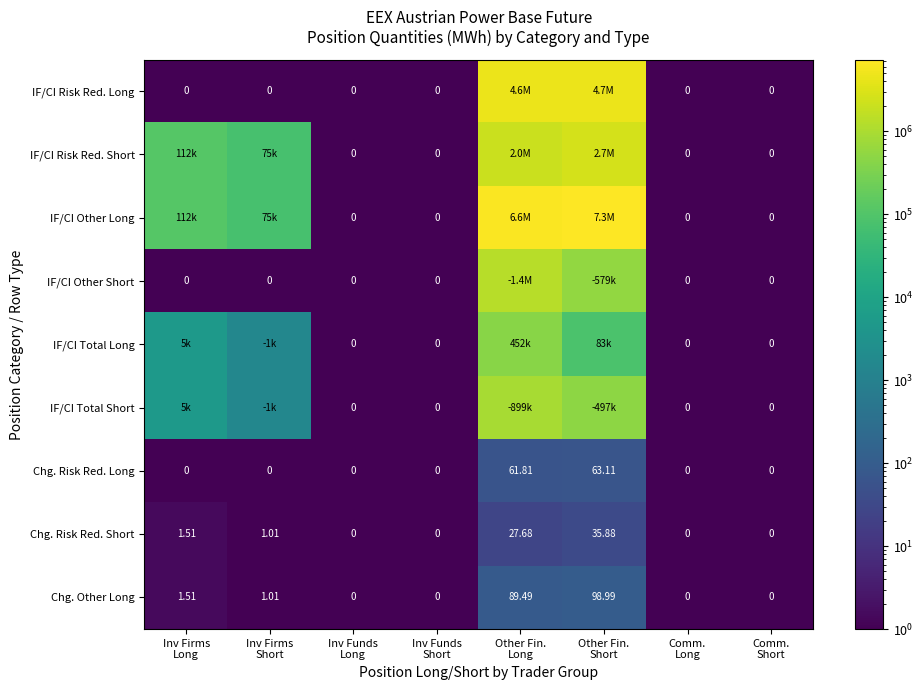

The Chg. Risk Red. Long series shows 0.5 at Comm. Long. True or false?

True